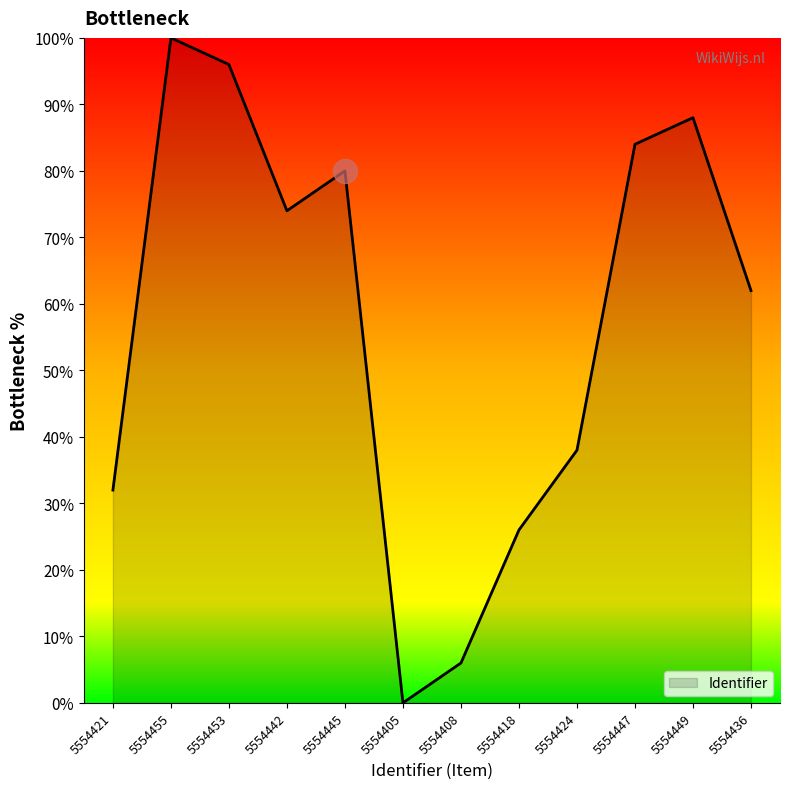

What is the change in value from 5554447 to 5554449?

+4